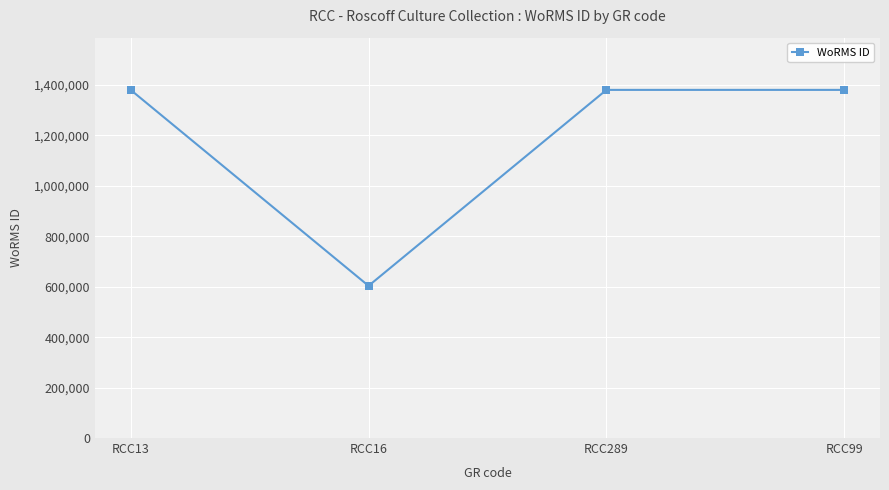

What is the ratio of the value at RCC13 to the value at RCC99?

1.0